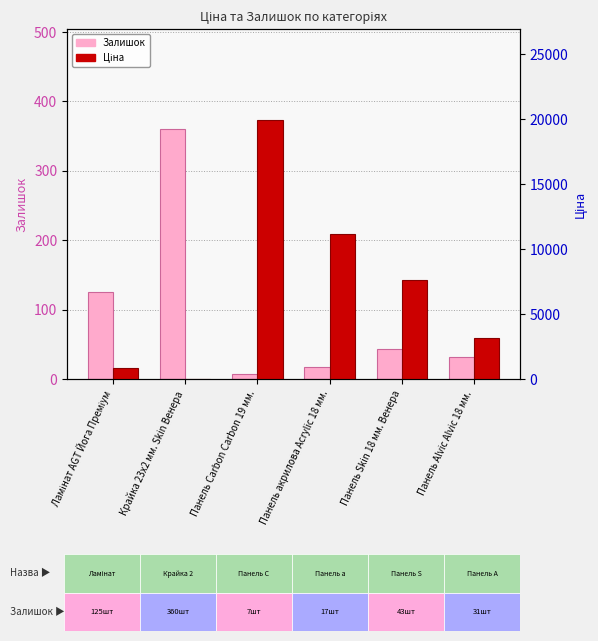

The Залишок series shows 5.7 at Панель акрилова Acrylic 18 мм.. True or false?

False